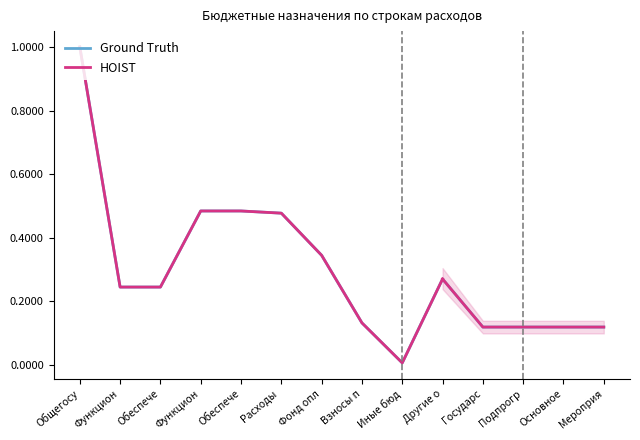

What is the difference between the second highest and second lowest values?

0.4